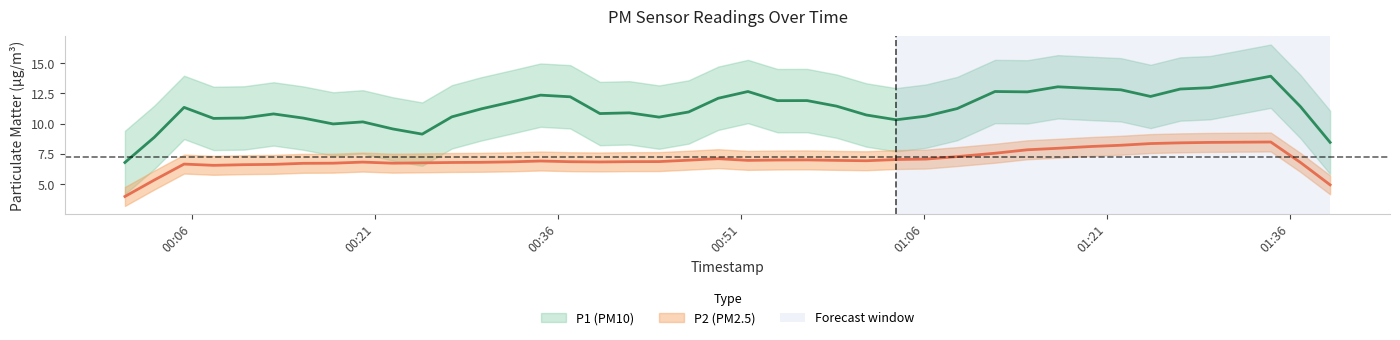

Is this an area chart (filled region under the line)?

No